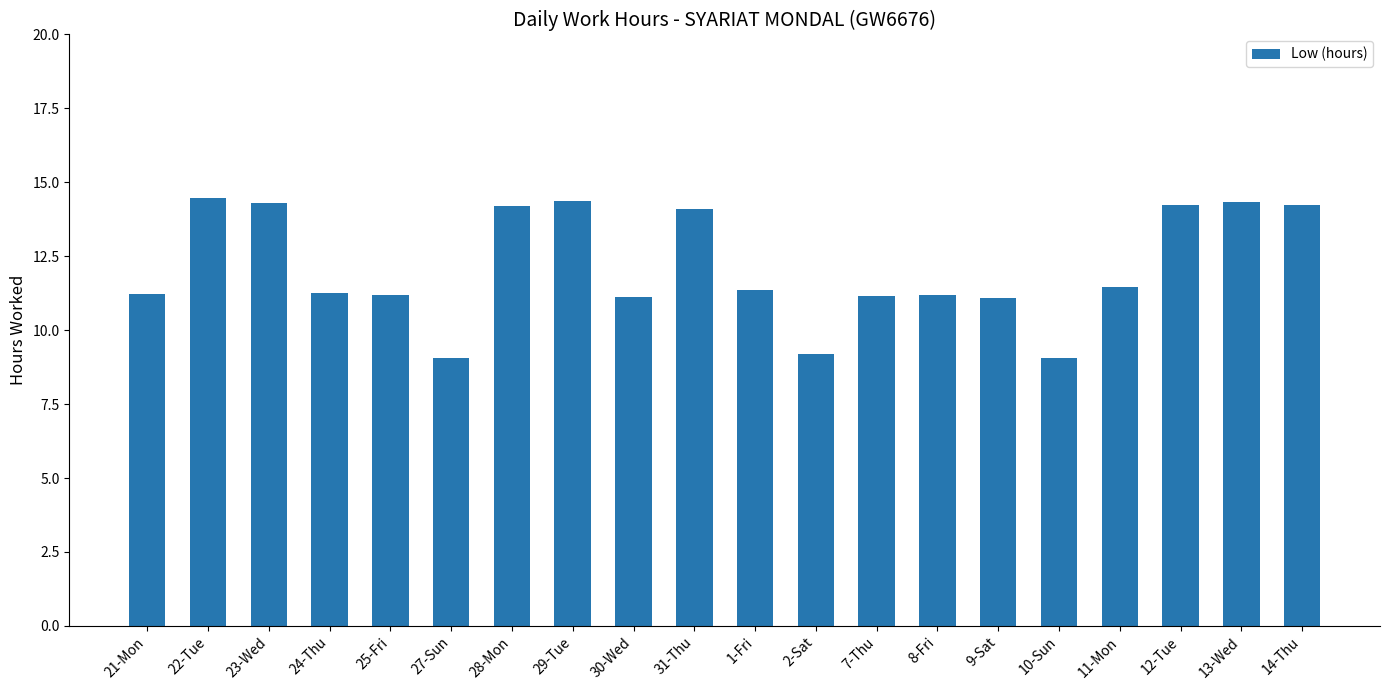

Which has a higher value, 7-Thu or 1-Fri?

1-Fri